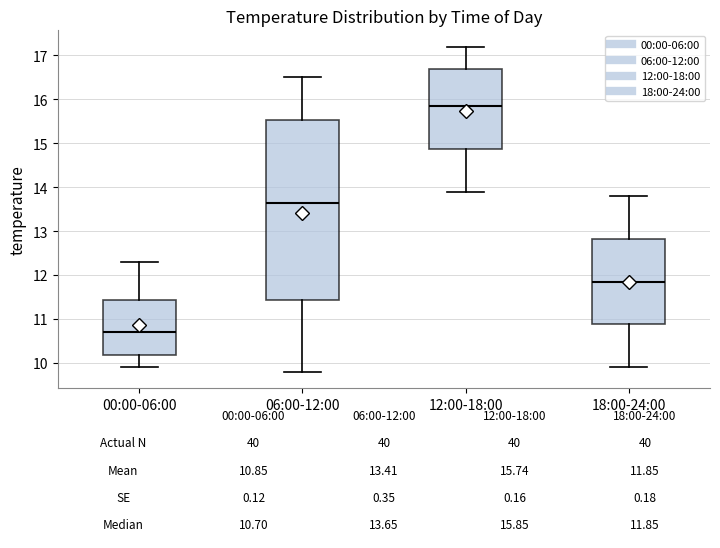

Which box is the tallest, from its lower edge to its upper edge?

06:00-12:00